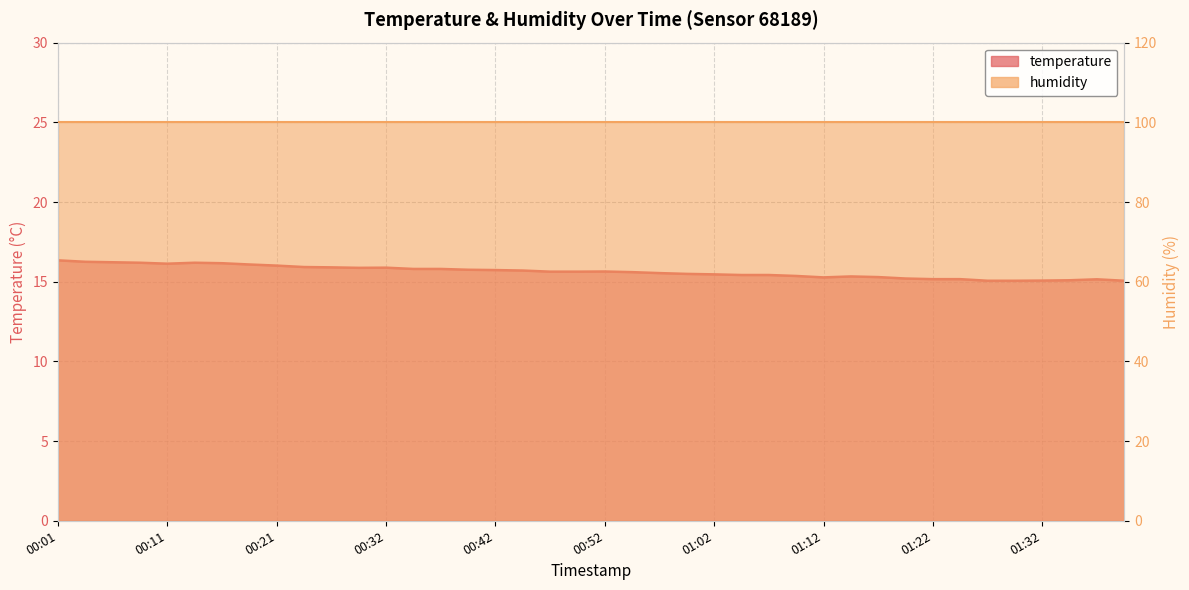

What is the average value?

15.6